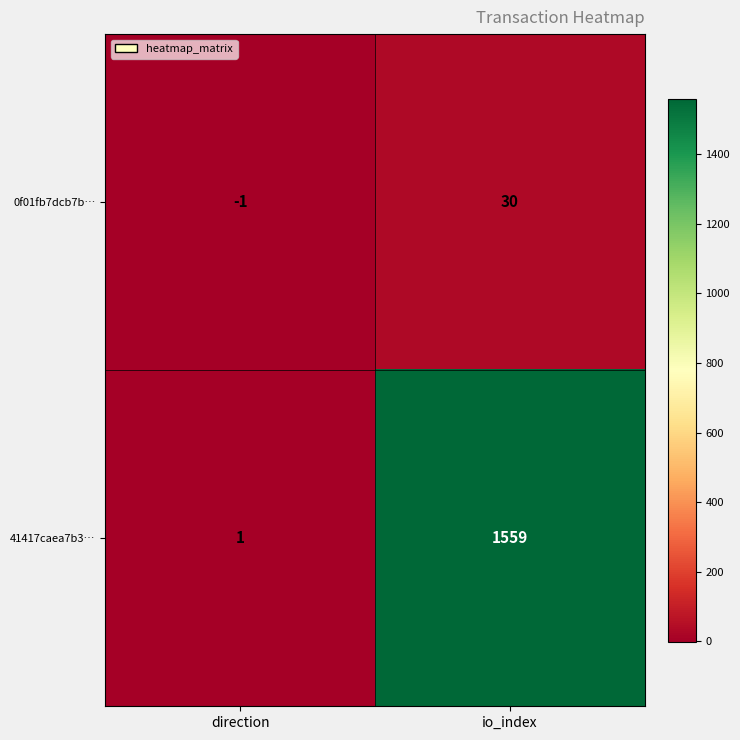

What is the total value across all series at io_index?

1589